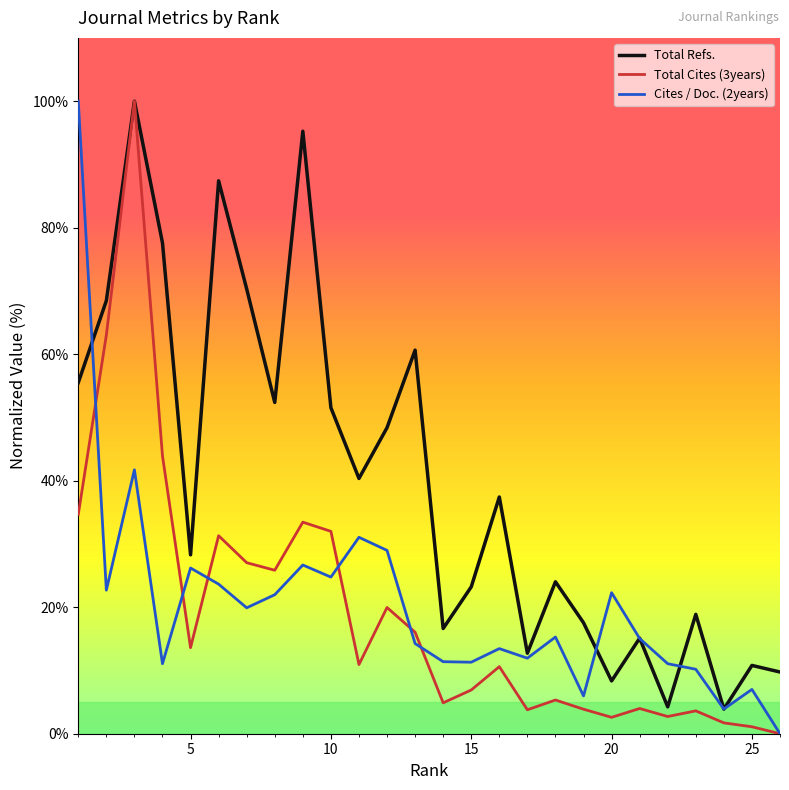

What is the maximum value for Cites / Doc. (2years)?

100.0